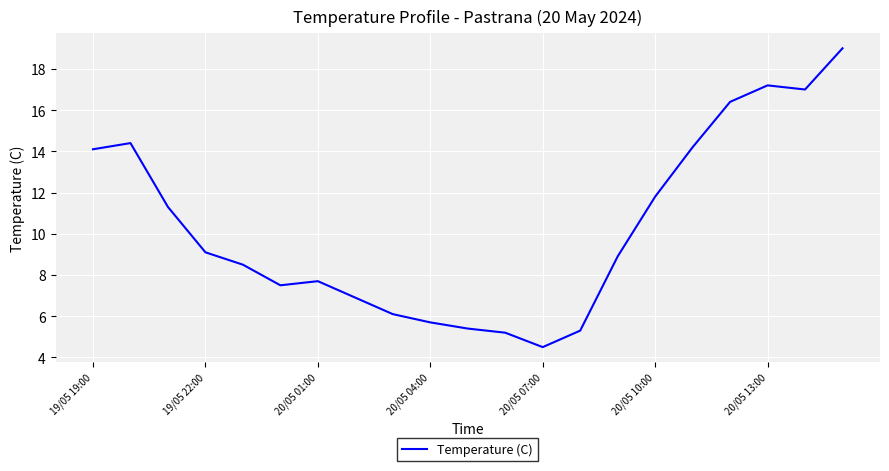

Reading left to right, transcribe all the data shown in this chart.

14.1	14.4	11.3	9.1	8.5	7.5	7.7	6.9	6.1	5.7	5.4	5.2	4.5	5.3	8.9	11.8	14.2	16.4	17.2	17.0	19.0